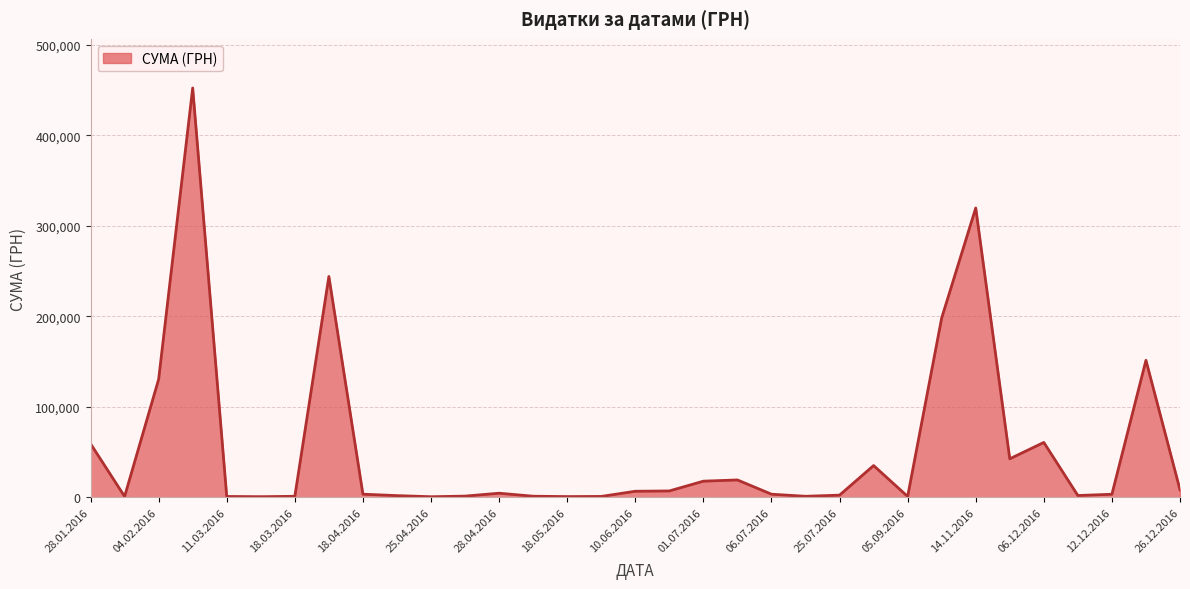

What is the difference between the maximum and minimum values?

451400.0